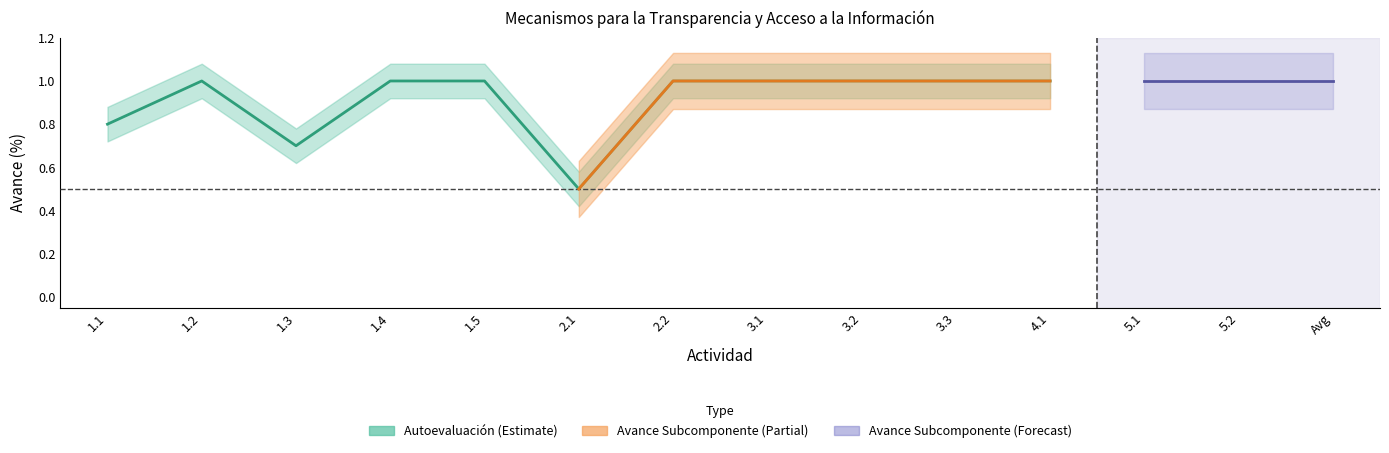

What is the sum of the Autoevaluacion values at 1.1 and 5.1?

1.8